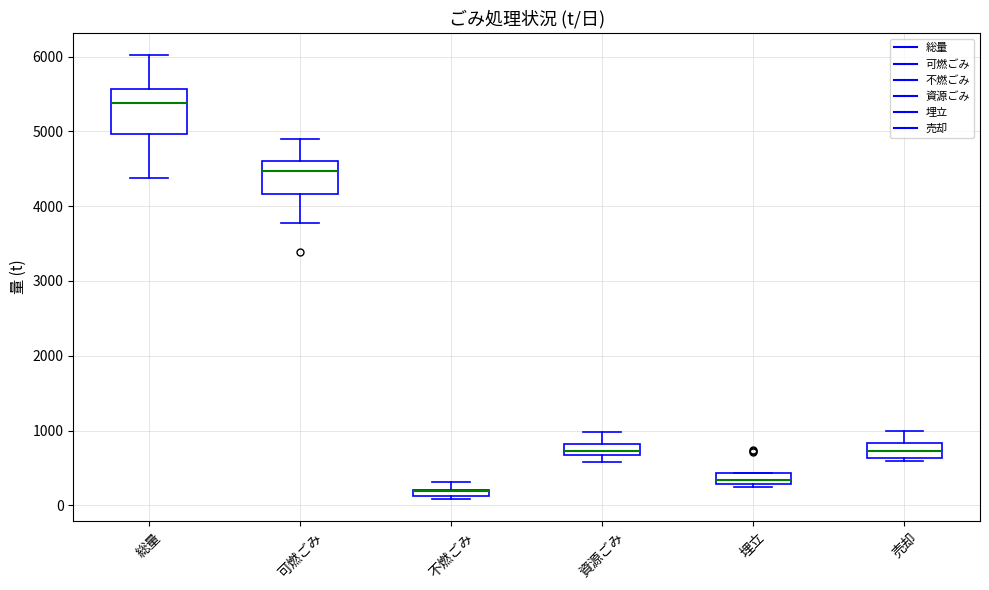

Where is the upper edge of the box for 埋立 on the y-axis? The values are not printed on the chart, so give them approximately, as read against the axis.

400